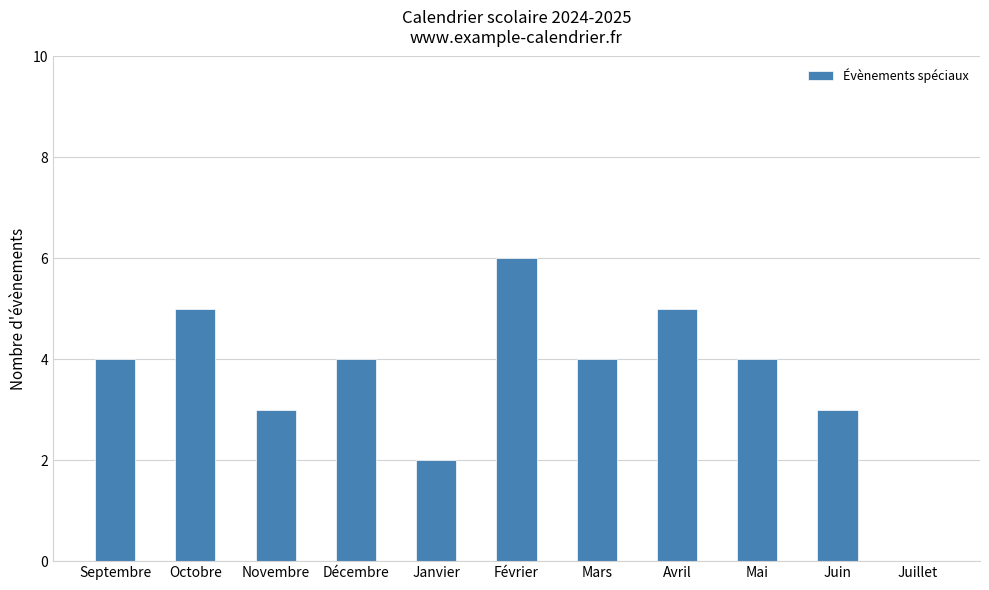

What is the greatest value displayed?

6